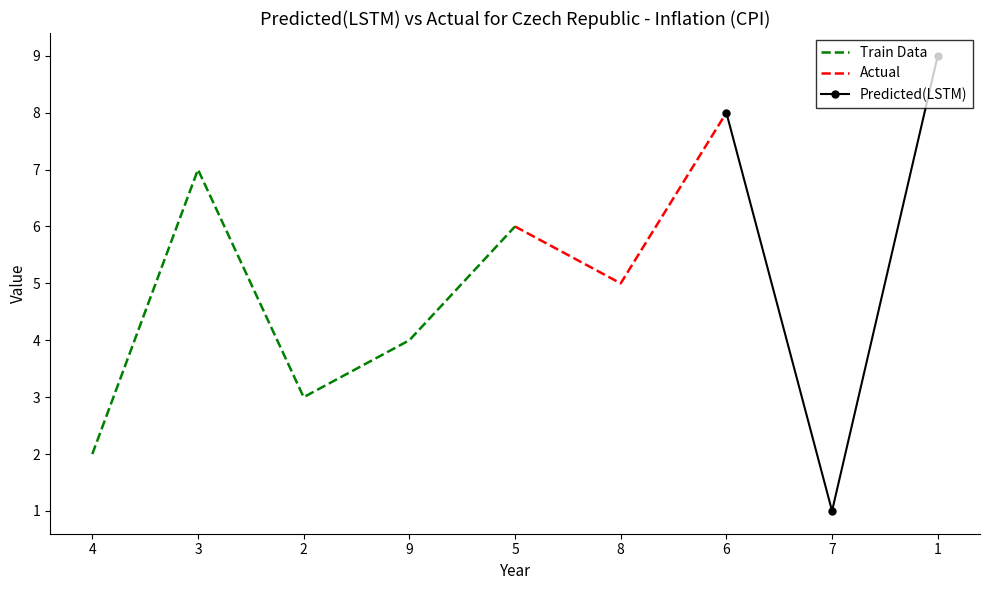

What value does the Train Data series have at 9?

4